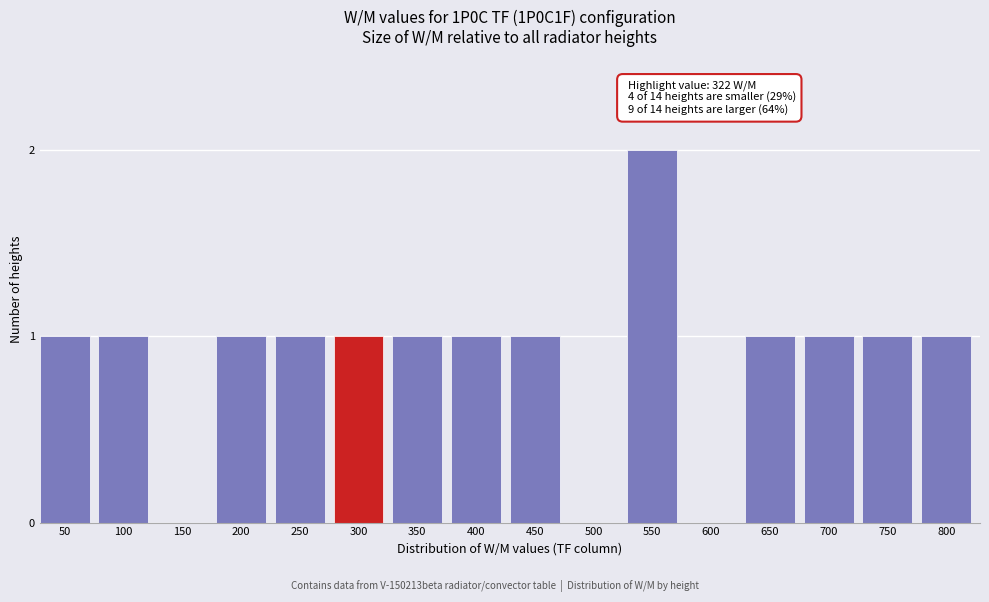

Reading left to right, transcribe all the data shown in this chart.

50=1	100=1	150=0	200=1	250=1	300=1	350=1	400=1	450=1	500=0	550=2	600=0	650=1	700=1	750=1	800=1